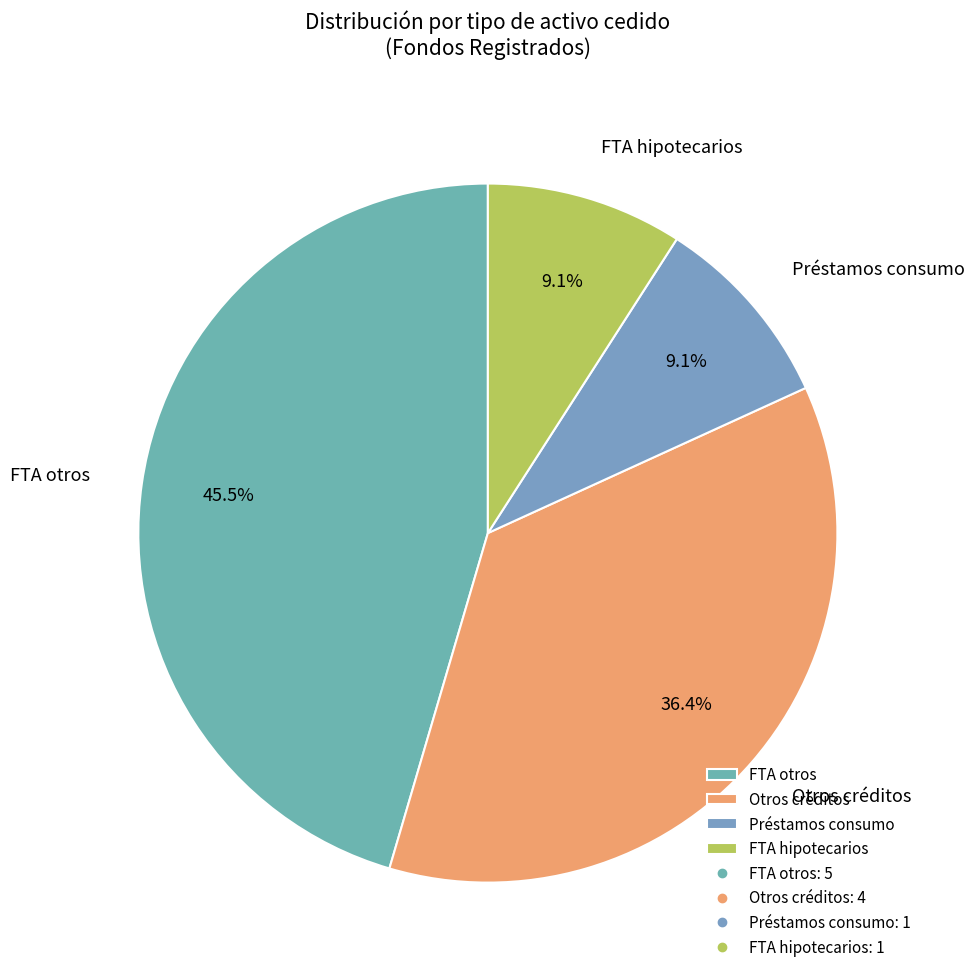

What percentage is the FTA hipotecarios slice, to the nearest percent?

9%